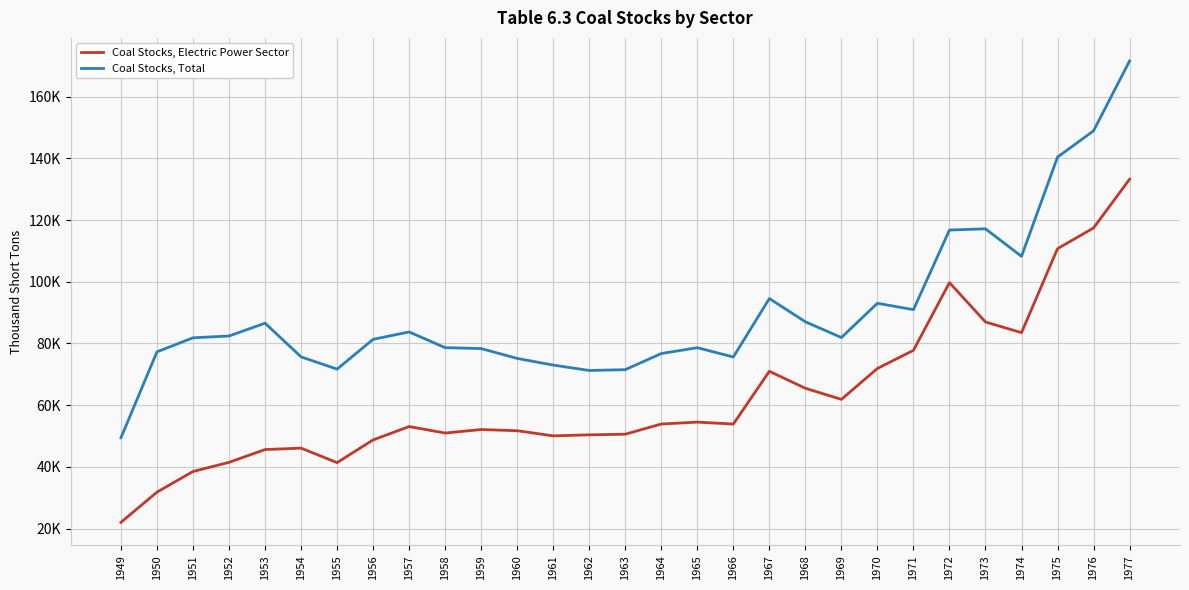

Which series changed the most between 1958 and 1963?

Coal Stocks, Total